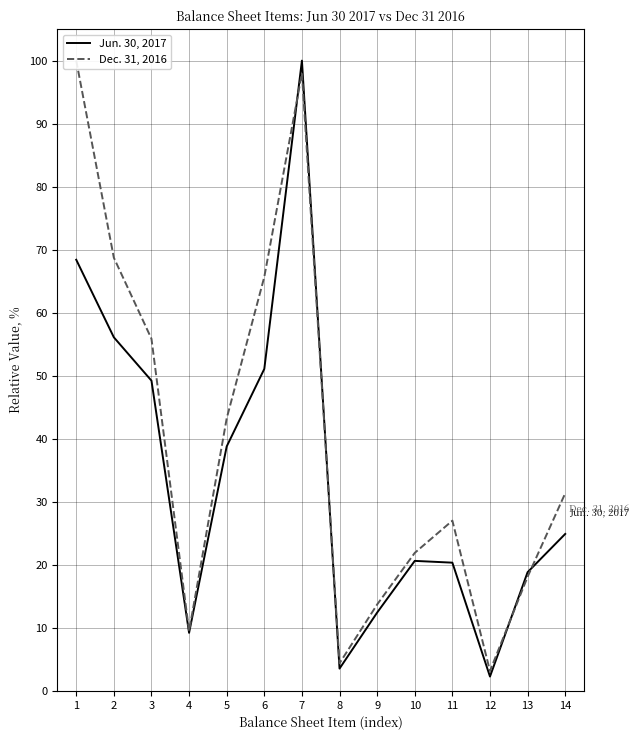

Which series has the largest total across all categories?

Dec. 31, 2016